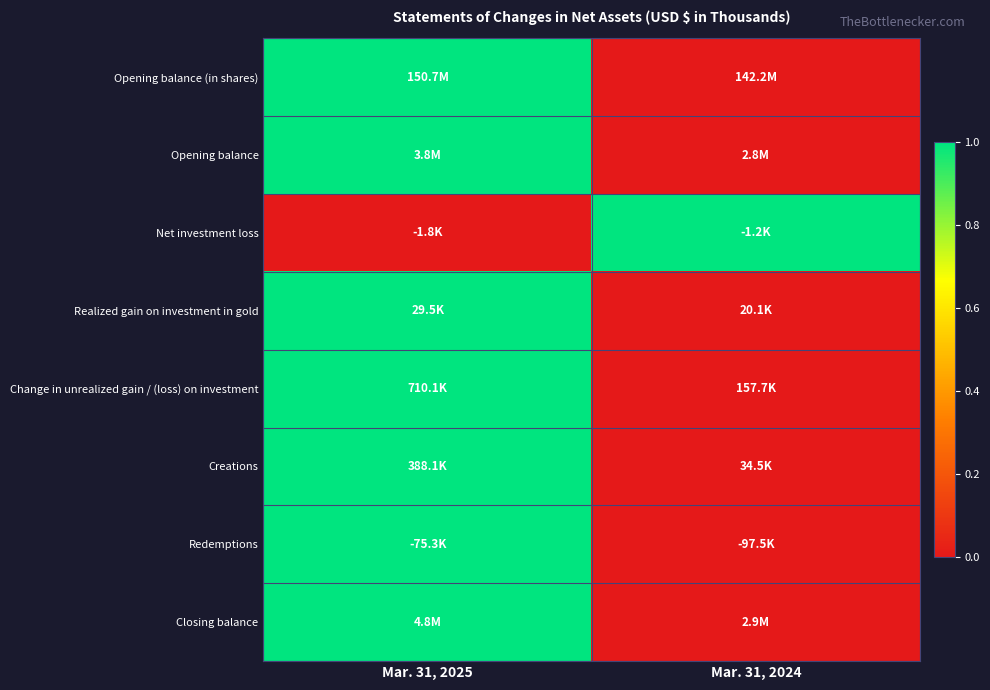

Reading left to right, what are all the values shown in this chart?

Opening balance (in shares): Mar. 31, 2025=1	Mar. 31, 2024=0
Opening balance: Mar. 31, 2025=1	Mar. 31, 2024=0
Net investment loss: Mar. 31, 2025=0	Mar. 31, 2024=1
Realized gain on investment in gold: Mar. 31, 2025=1	Mar. 31, 2024=0
Change in unrealized gain / (loss) on investment: Mar. 31, 2025=1	Mar. 31, 2024=0
Creations: Mar. 31, 2025=1	Mar. 31, 2024=0
Redemptions: Mar. 31, 2025=1	Mar. 31, 2024=0
Closing balance: Mar. 31, 2025=1	Mar. 31, 2024=0